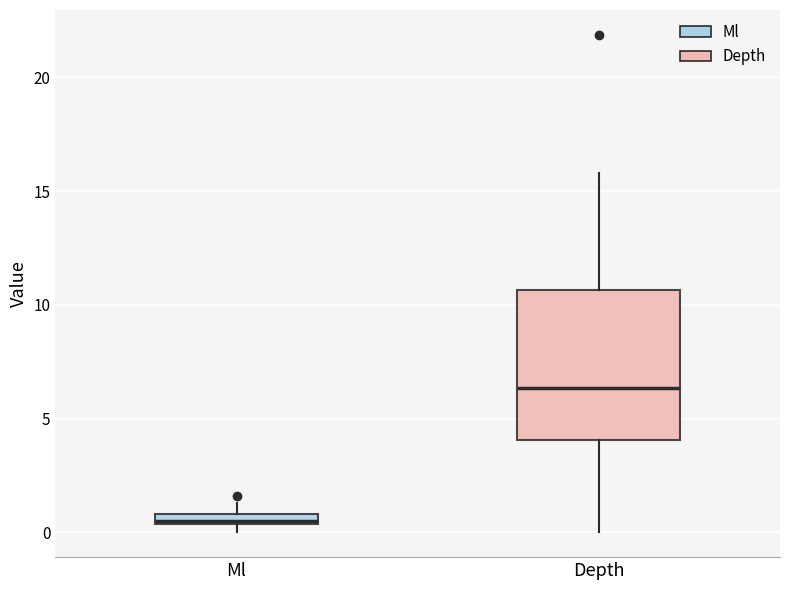

Which box has the highest median line?

Depth